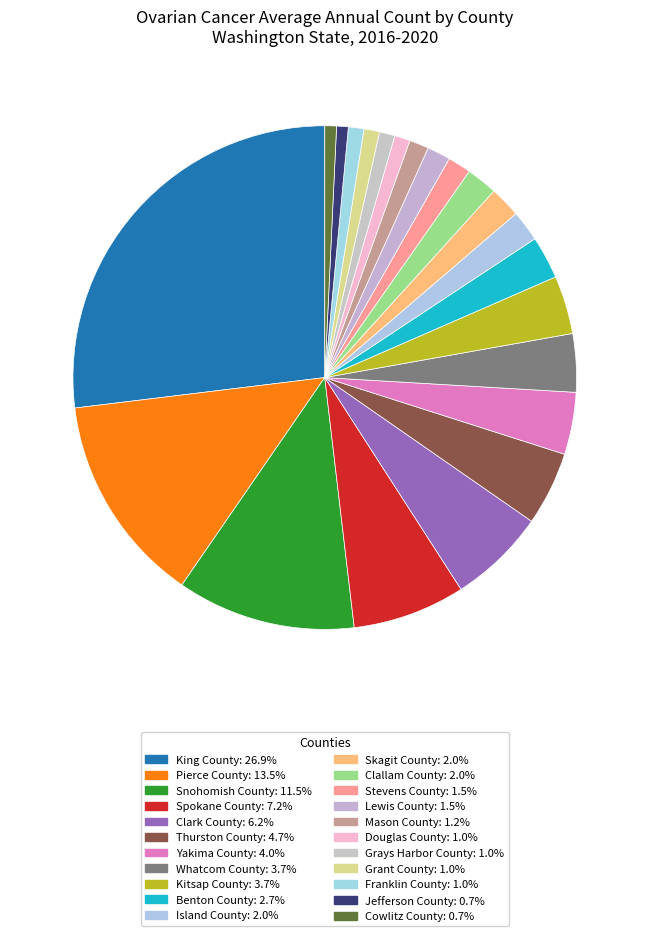

Does any single category account for the majority?

No